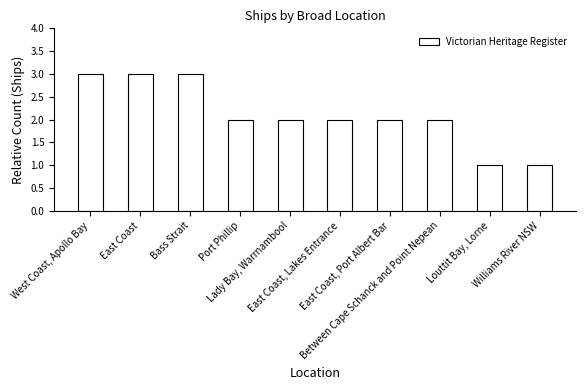

Reading right to left, transcribe all the data shown in this chart.

Williams River NSW=1	Louttit Bay, Lorne=1	Between Cape Schanck and Point Nepean=2	East Coast, Port Albert Bar=2	East Coast, Lakes Entrance=2	Lady Bay, Warrnambool=2	Port Phillip=2	Bass Strait=3	East Coast=3	West Coast, Apollo Bay=3